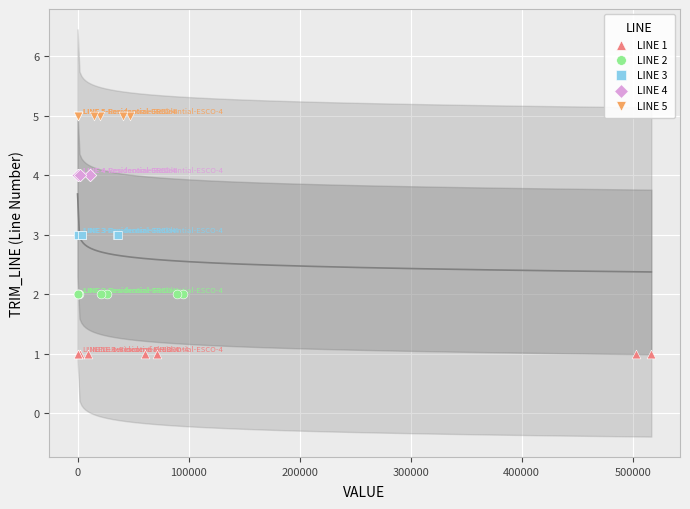

Which series contains the highest Y value?

LINE 5